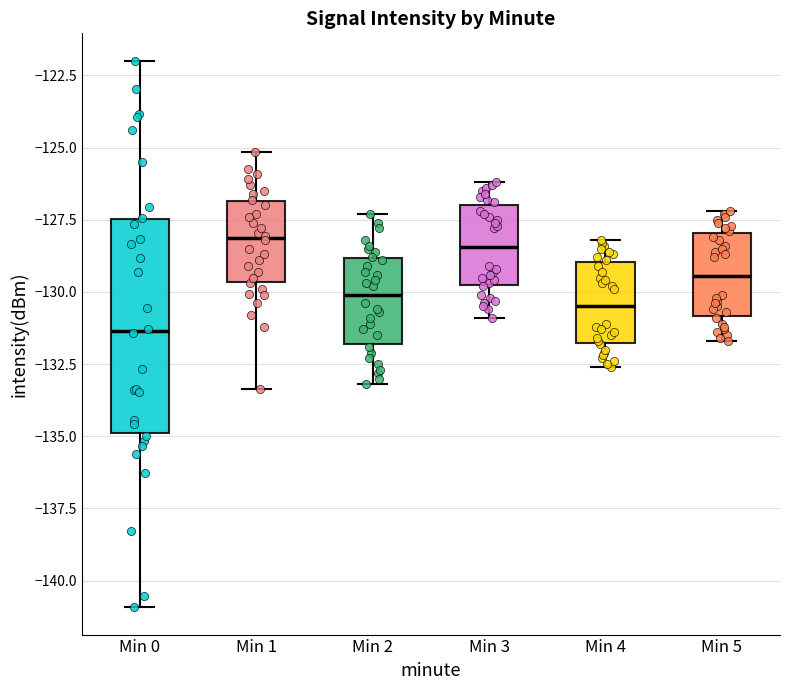

Reading left to right, read every box against the y-axis: the position of its median line, the range the box covers, and the ends of its whiskers. The values are not printed on the chart, so give them approximately, as read against the axis.

Min 0: median -131.5, box -135.0 to -127.5, whiskers -141.0 to -122.0
Min 1: median -128.0, box -129.5 to -127.0, whiskers -133.5 to -125.0
Min 2: median -130.0, box -132.0 to -129.0, whiskers -133.0 to -127.5
Min 3: median -128.5, box -130.0 to -127.0, whiskers -131.0 to -126.0
Min 4: median -130.5, box -132.0 to -129.0, whiskers -132.5 to -128.0
Min 5: median -129.5, box -131.0 to -128.0, whiskers -131.5 to -127.0